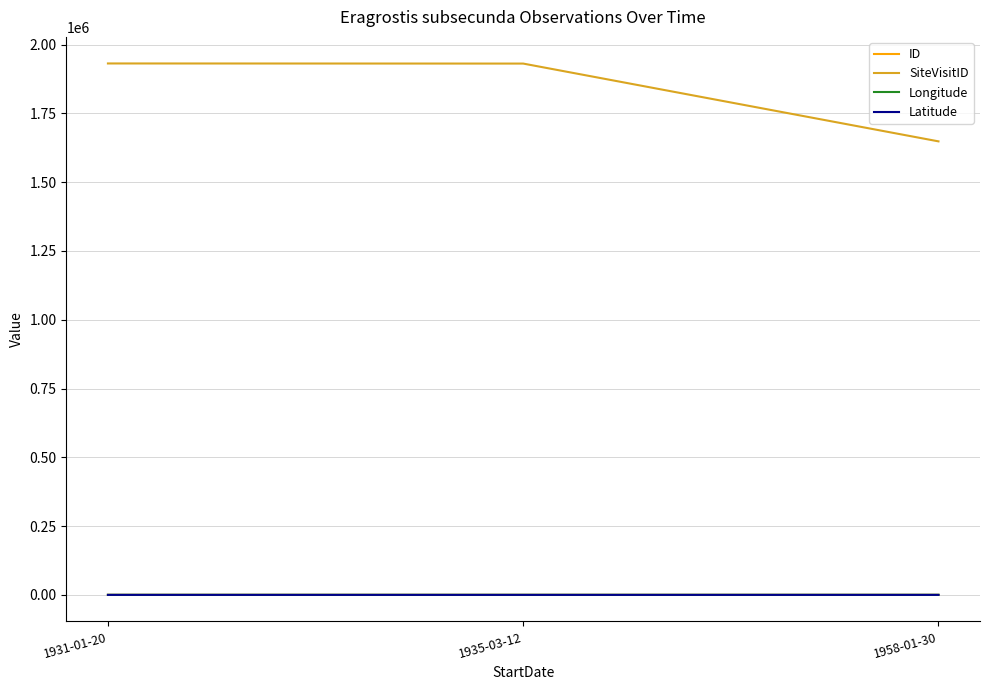

Which series has the largest range (max minus min)?

SiteVisitID